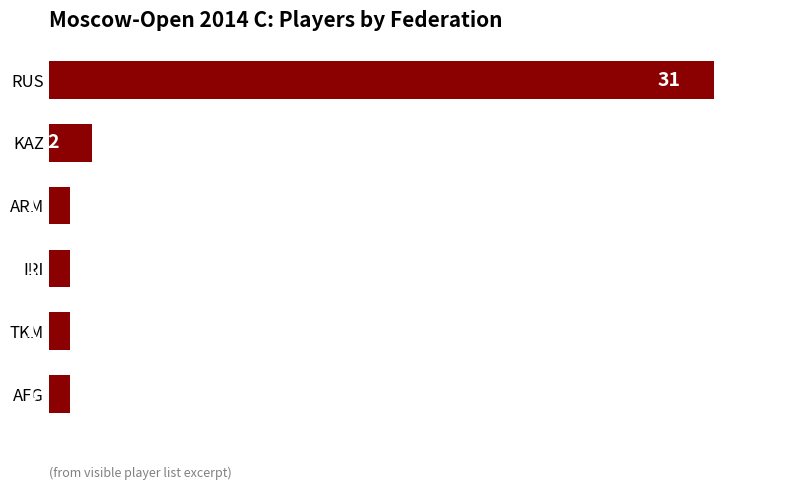

What is the value of the 6th bar from the top?

1